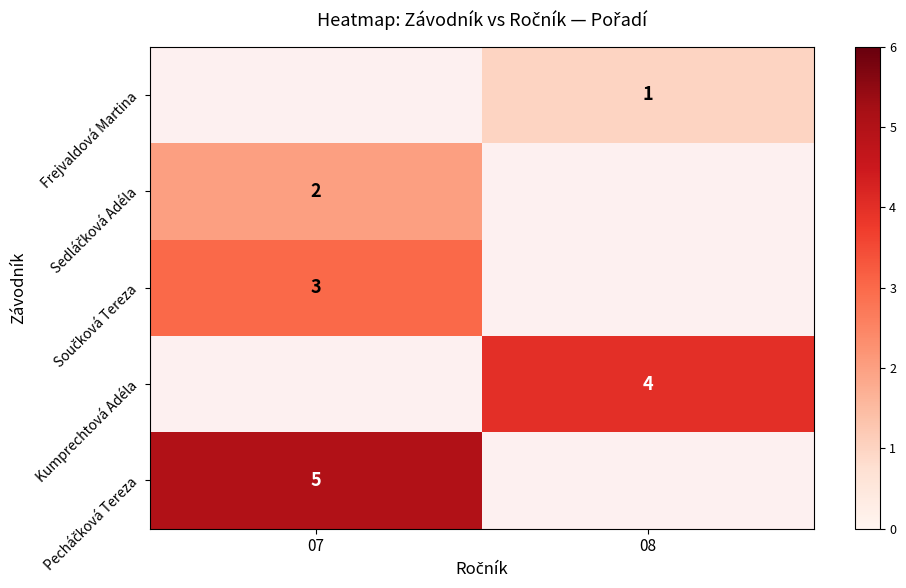

Is the value of row_1 at 08 greater than the value of row_3 at 08?

No